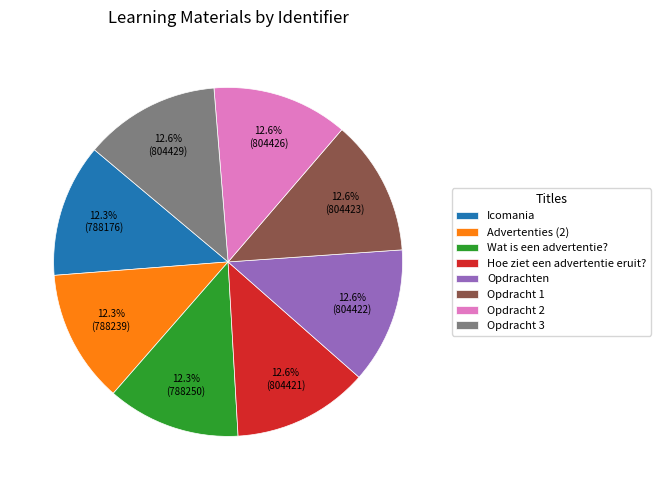

How many slices are in this pie chart?

8